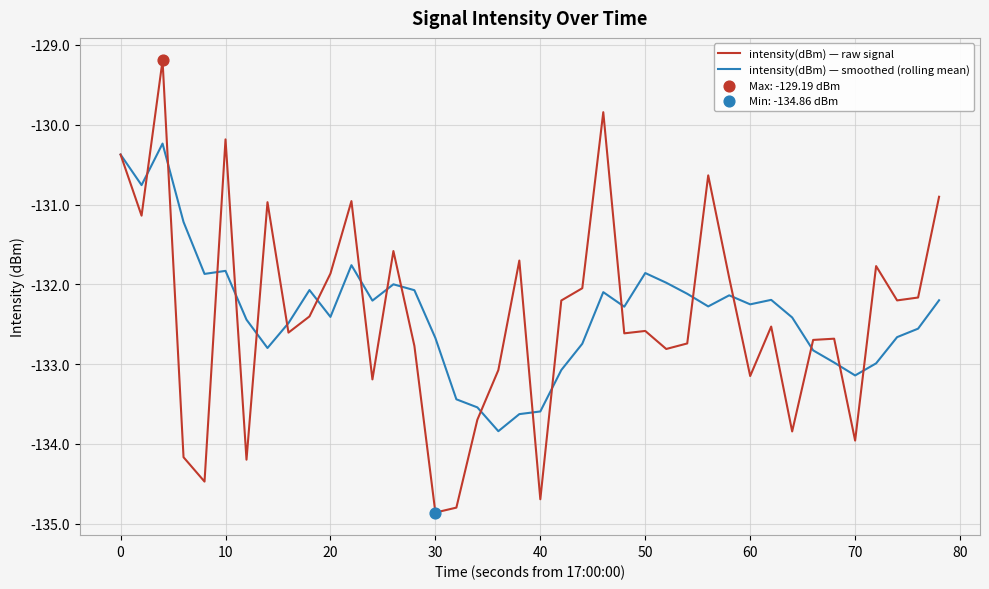

Which series has the widest spread of values?

intensity(dBm) — raw signal